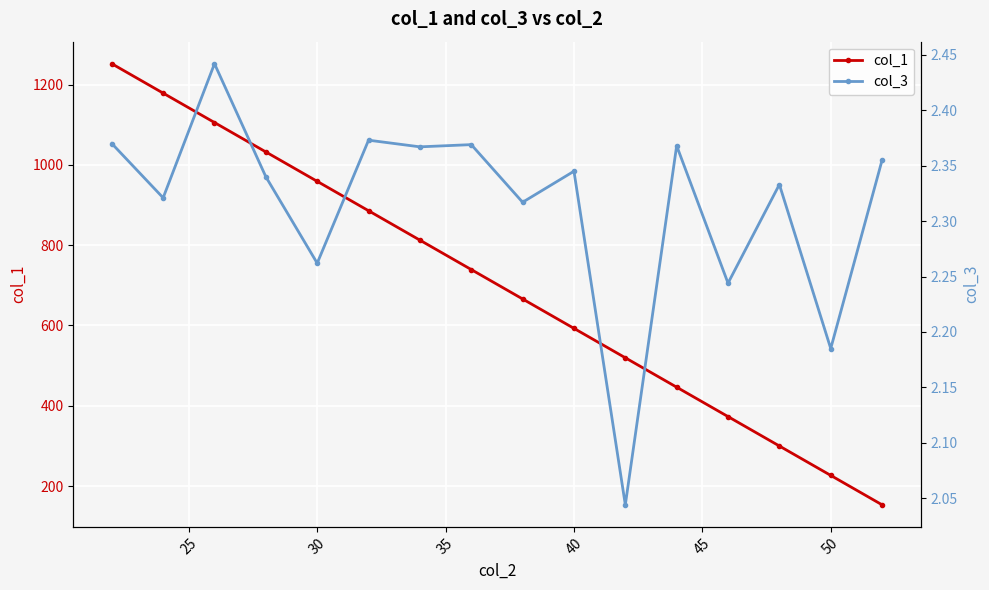

True or false: col_1 and col_3 cross at least once.

False